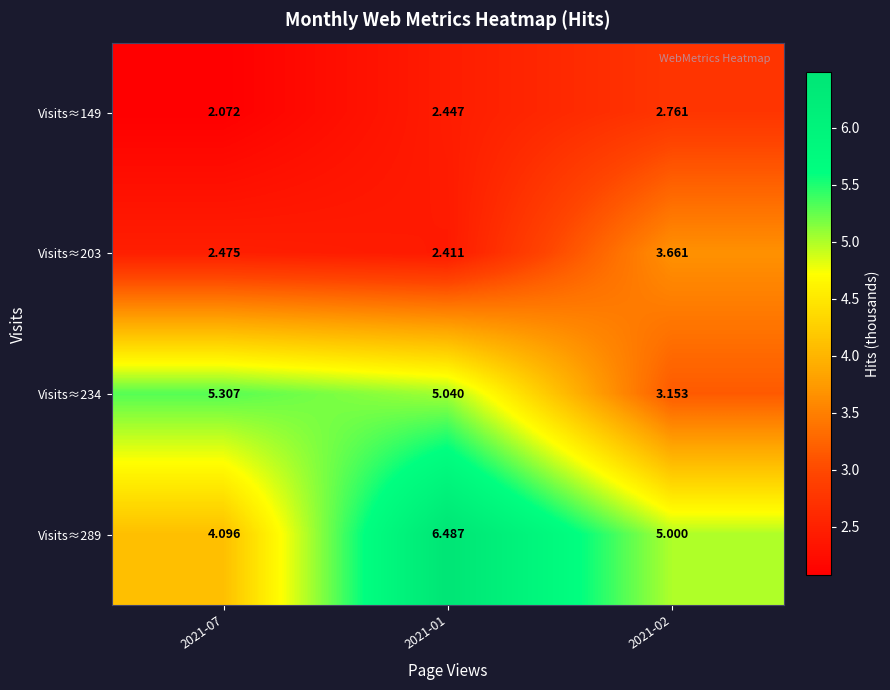

Is the value of Visits≈289 at 2021-01 greater than the value of Visits≈234 at 2021-07?

Yes